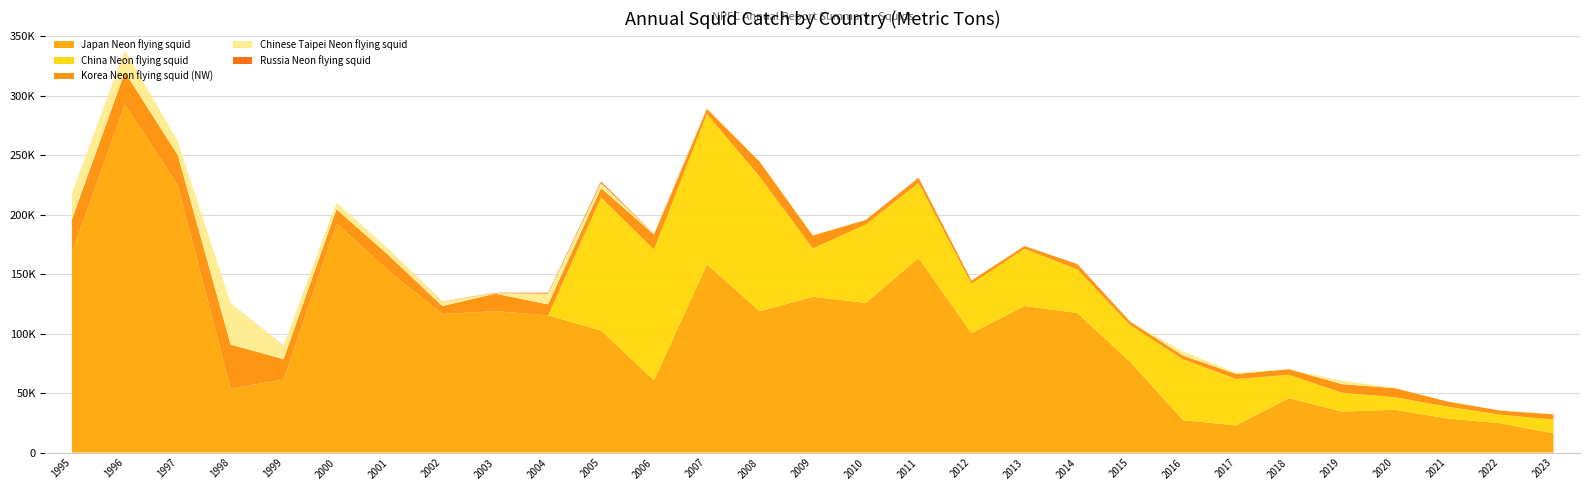

Reading right to left, transcribe all the data shown in this chart.

Japan Neon flying squid: 16133.0	24646.0	28676.0	36010.0	34488.0	45855.0	22925.0	27187.0	76317.0	117393.0	123256.0	100560.0	163743.9	125847.1	131045.2	118839.4	158297.0	60739.8	102614.0	115438.9	118946.2	116526.0	152130.9	192677.4	61369.7	53882.8	224779.6	292744.5	168415.5
China Neon flying squid: 11643.5	7209.1	9945.0	10540.0	15919.0	19566.0	38990.0	51169.5	30763.0	36709.9	48152.5	41347.2	62891.6	65854.6	40707.1	113000.0	126427.4	110000.0	112000.0	0.0	0.0	0.0	0.0	0.0	0.0	0.0	0.0	0.0	0.0
Korea Neon flying squid (NW): 4396.0	3458.0	4289.3	7638.0	7138.0	4716.0	4175.0	3134.0	3017.5	4452.4	2305.5	2761.6	4176.8	3848.0	10810.7	12650.5	4163.0	12604.2	7832.0	9232.0	14700.0	6652.0	13125.0	11937.0	17234.0	36961.2	25442.7	27190.8	27658.0
Chinese Taipei Neon flying squid: 319.0	198.0	114.0	393.0	2844.0	2.0	1064.0	3589.0	0.0	0.0	0.0	0.0	23.0	0.0	311.0	481.0	478.0	472.0	4302.0	9022.0	482.0	3750.0	5104.0	5717.0	11261.0	34840.0	11643.0	18306.0	22243.0
Russia Neon flying squid: 2.4	0.0	0.0	0.0	0.6	1.5	0.1	0.1	0.2	0.0	0.0	0.0	377.0	0.0	0.0	0.0	242.0	148.0	1233.0	728.0	314.0	189.0	101.0	0.0	147.0	0.0	0.0	0.0	0.0